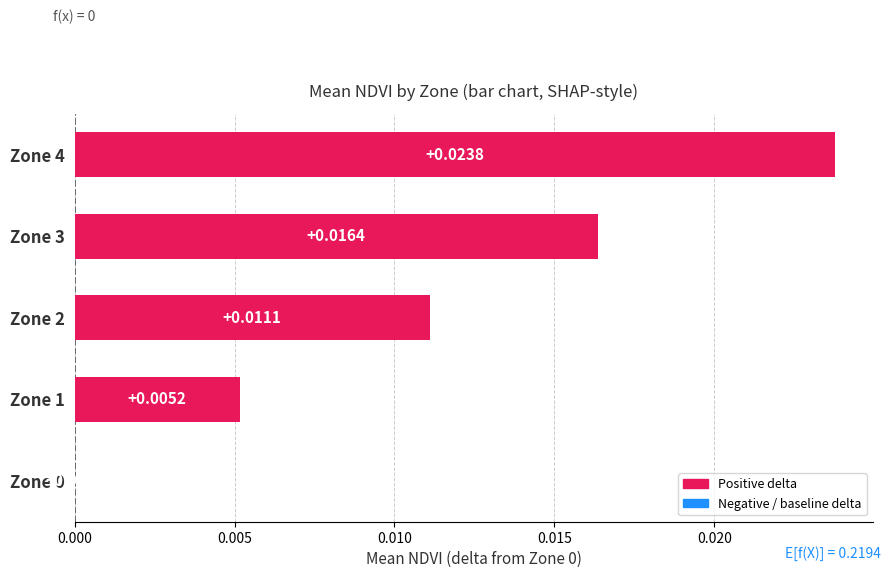

How many data points are above 0?

4